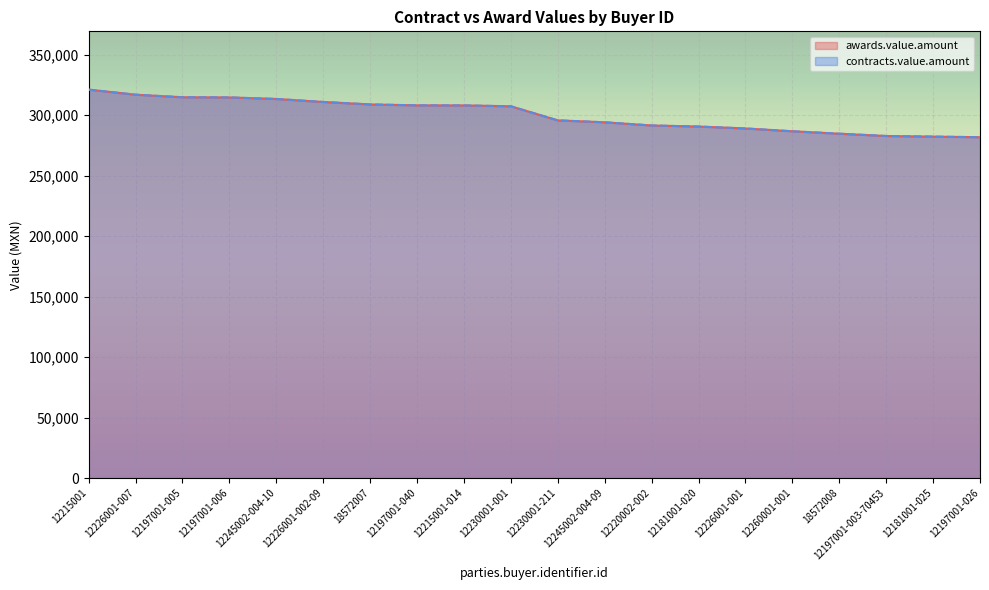

Which has a higher value, 12197001-040 or 12245002-004-10?

12245002-004-10